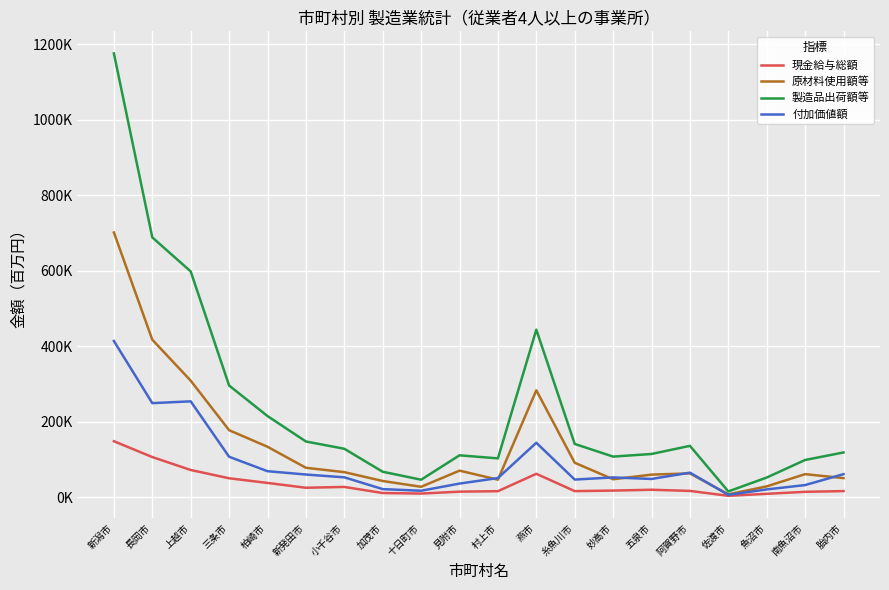

Which series has the largest range (max minus min)?

製造品出荷額等